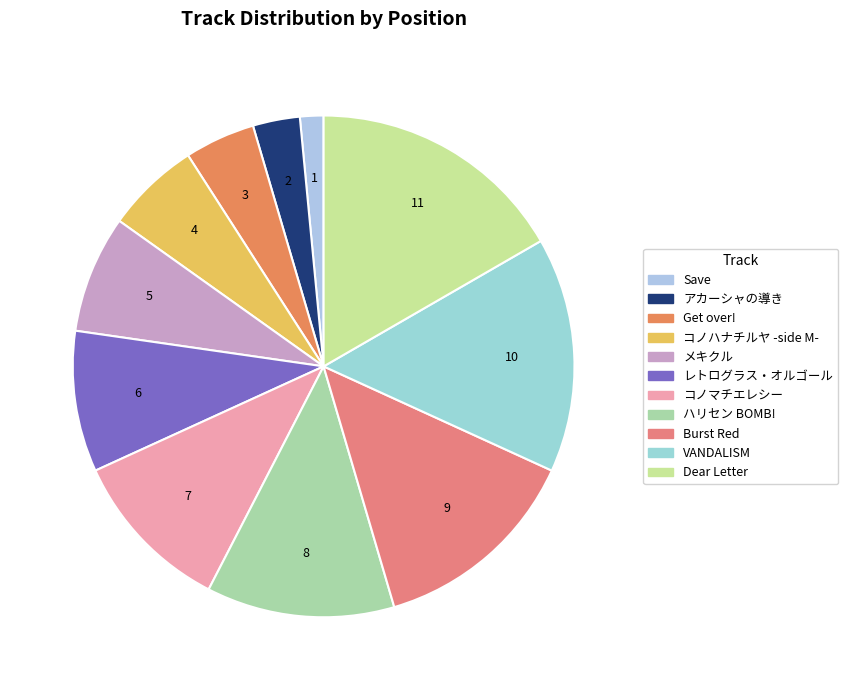

What is the change in value from コノマチエレシー to Burst Red?

+2